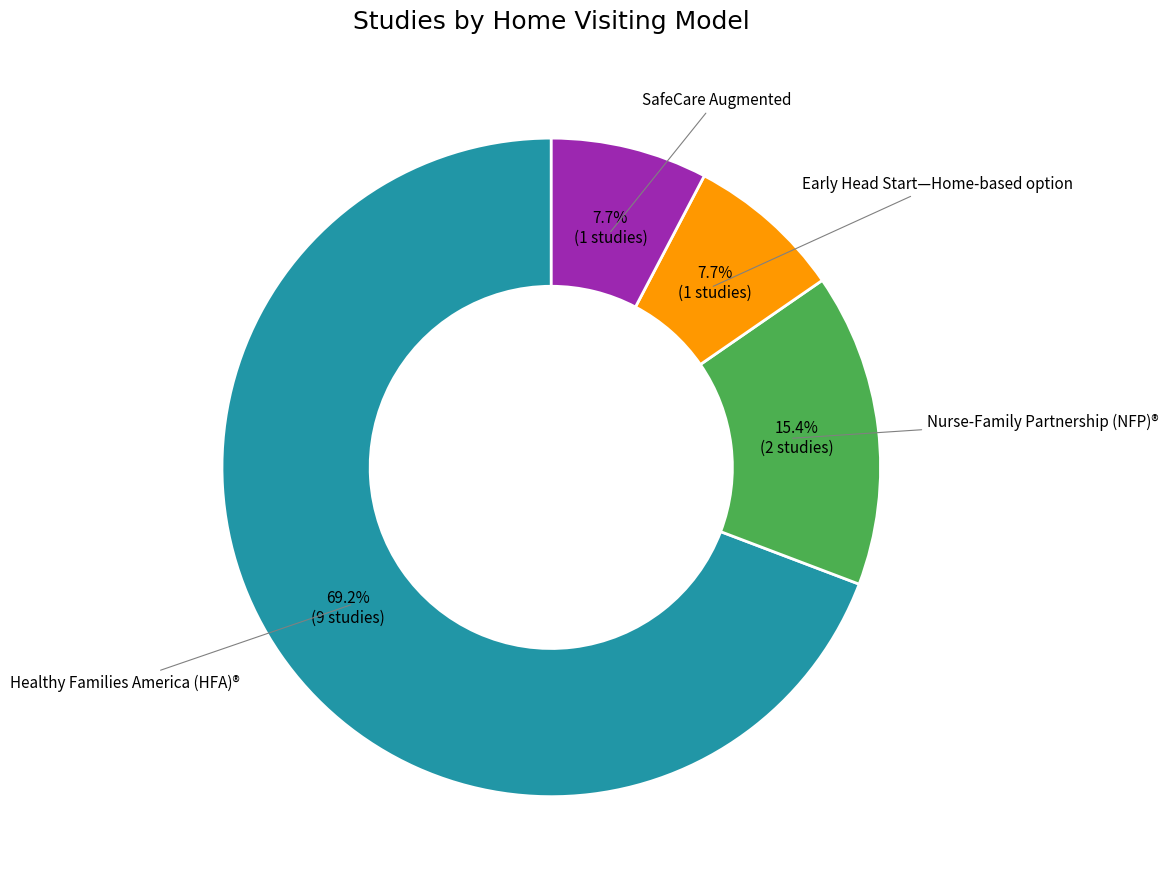

Does any single category account for the majority?

Yes